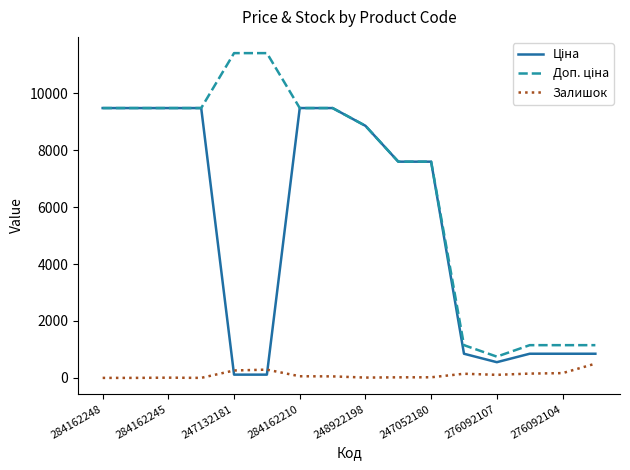

What is the maximum value shown in the chart?

11410.0